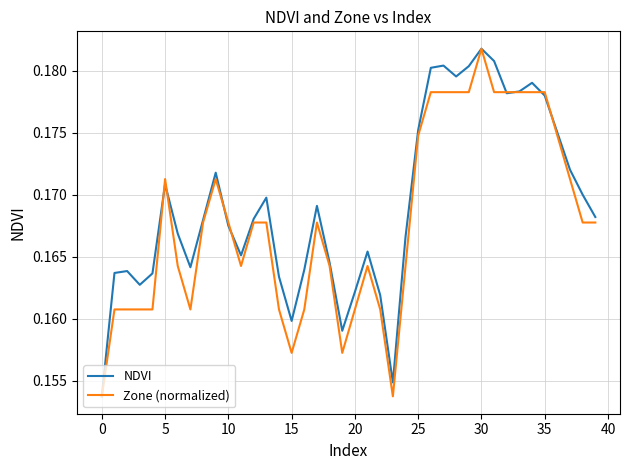

List the series in order of their overall mean, highest first.

NDVI, Zone (normalized)